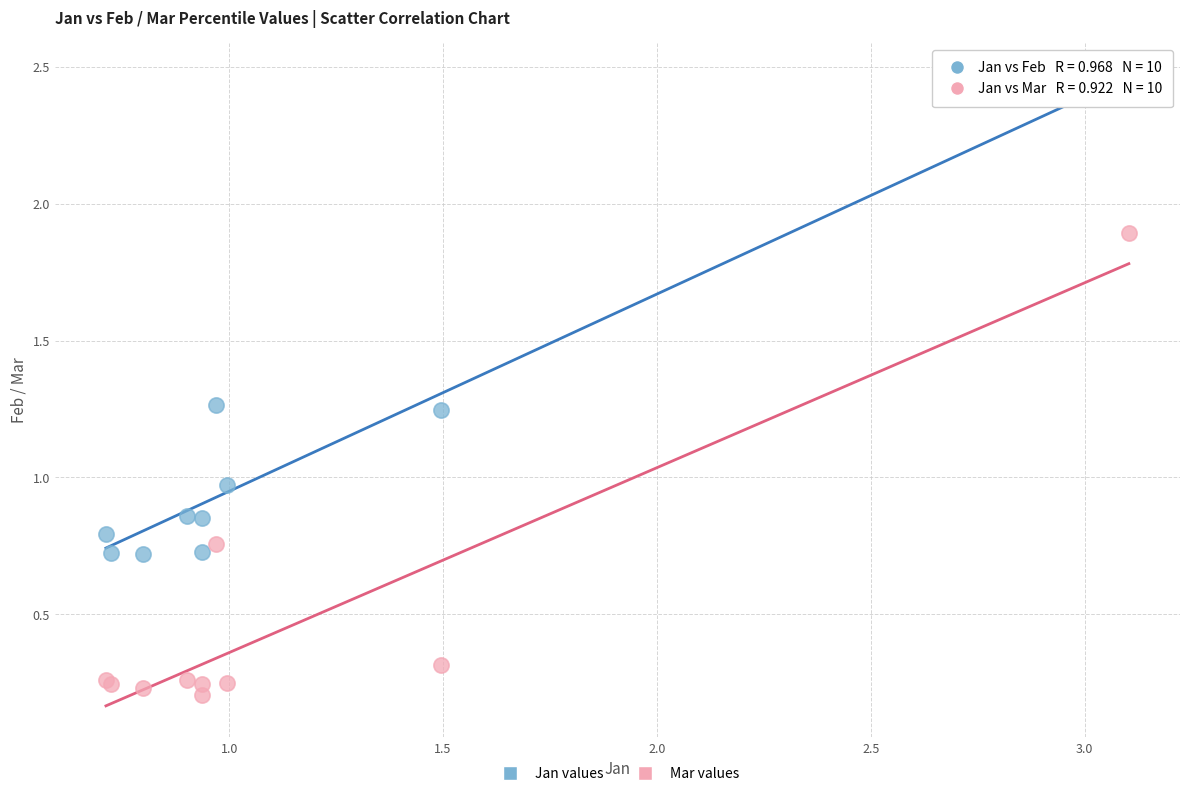

Which series reaches the maximum Y coordinate?

Jan values